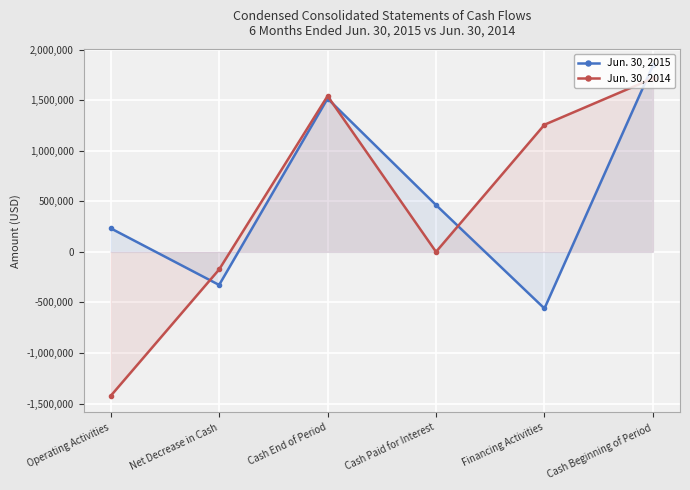

At which category does the chart reach its minimum across all series?

Operating Activities